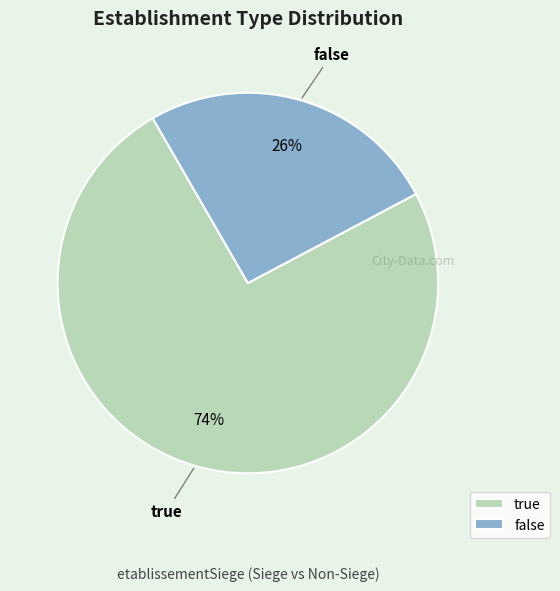

What percentage is the false slice, to the nearest percent?

26%